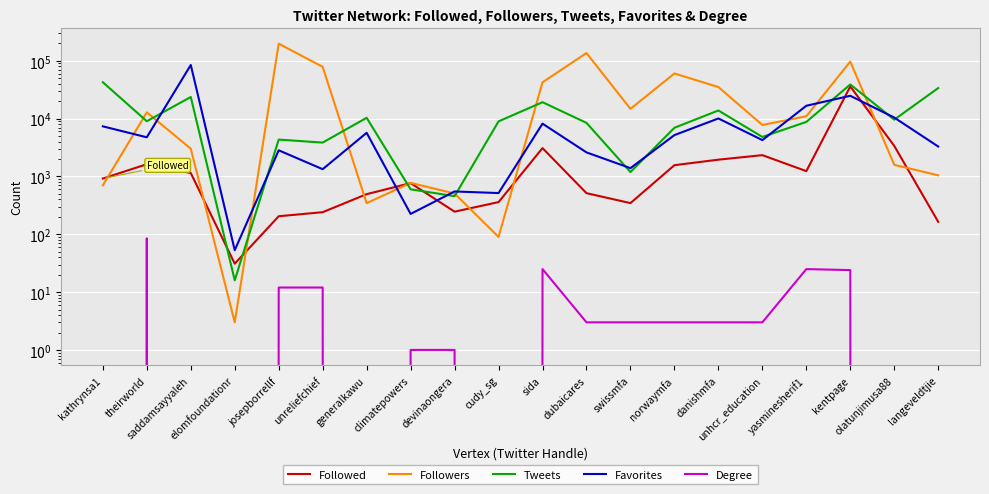

What is the label of the 13th point from the left?

swissmfa